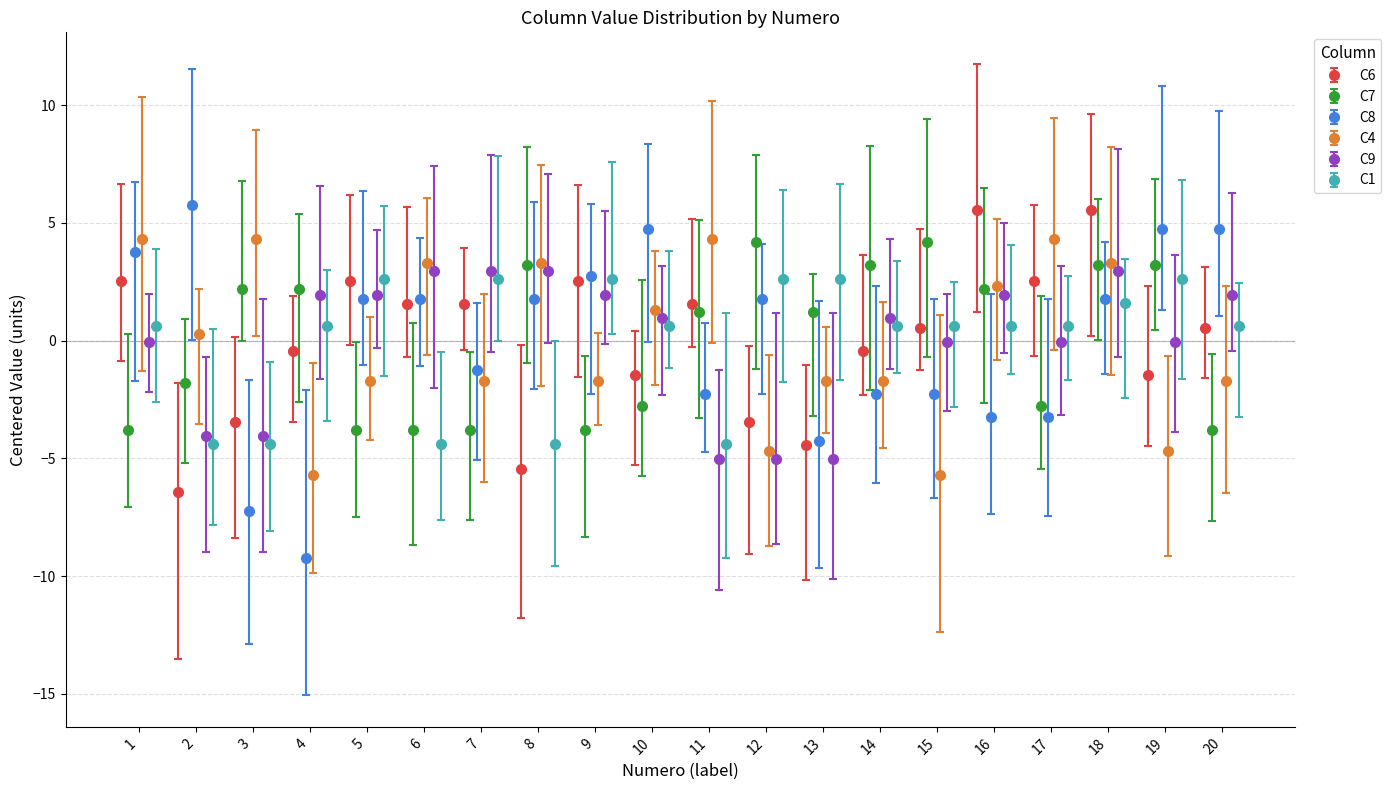

What is the minimum value for C6?

-6.4